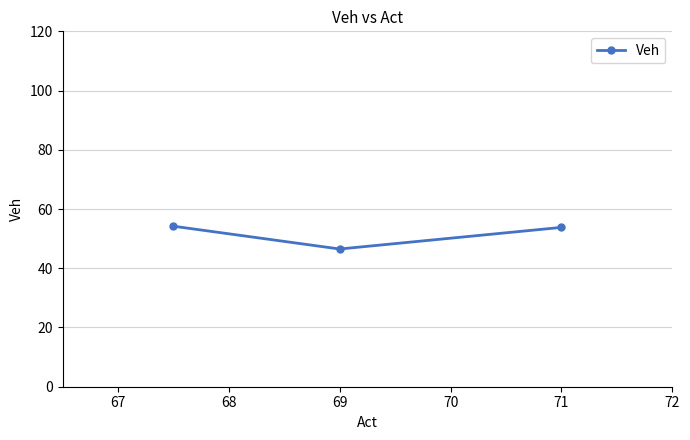

At which category does the chart reach its minimum across all series?

69